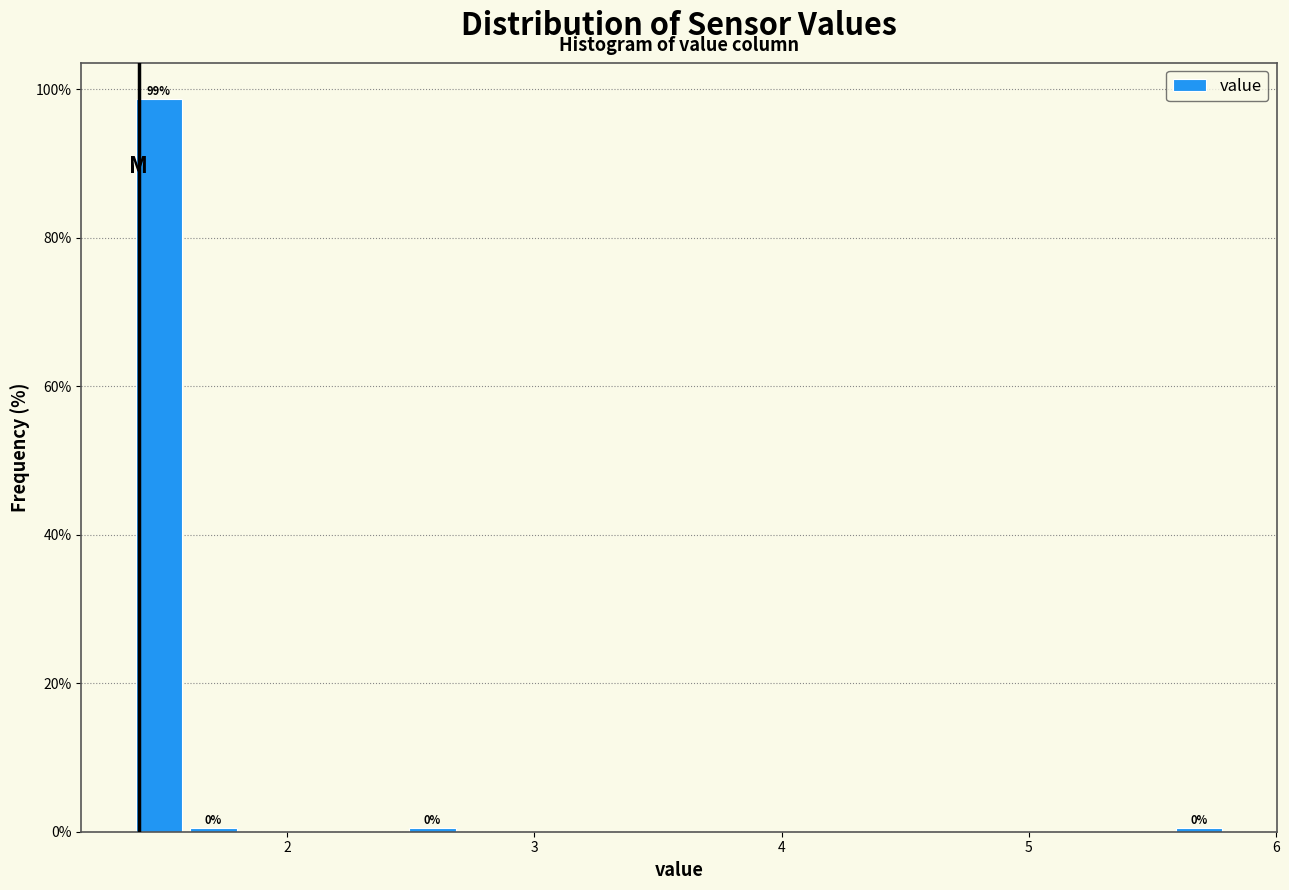

Around what value on the x-axis is the tallest bar? Give the approximate position of its centre, as read against the axis.

1.5